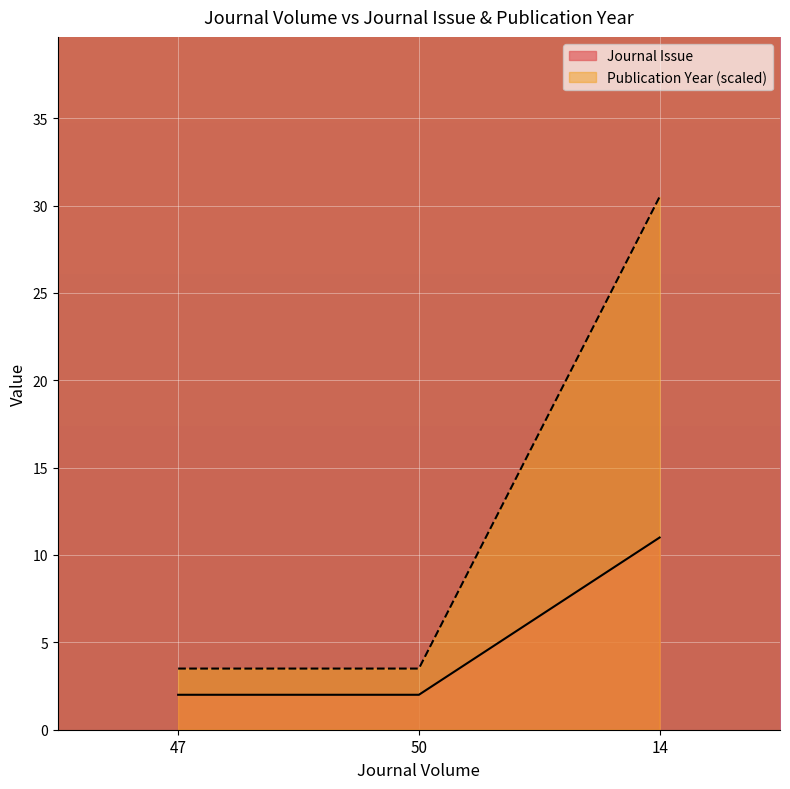

What is the minimum value for Publication Year?

3.5